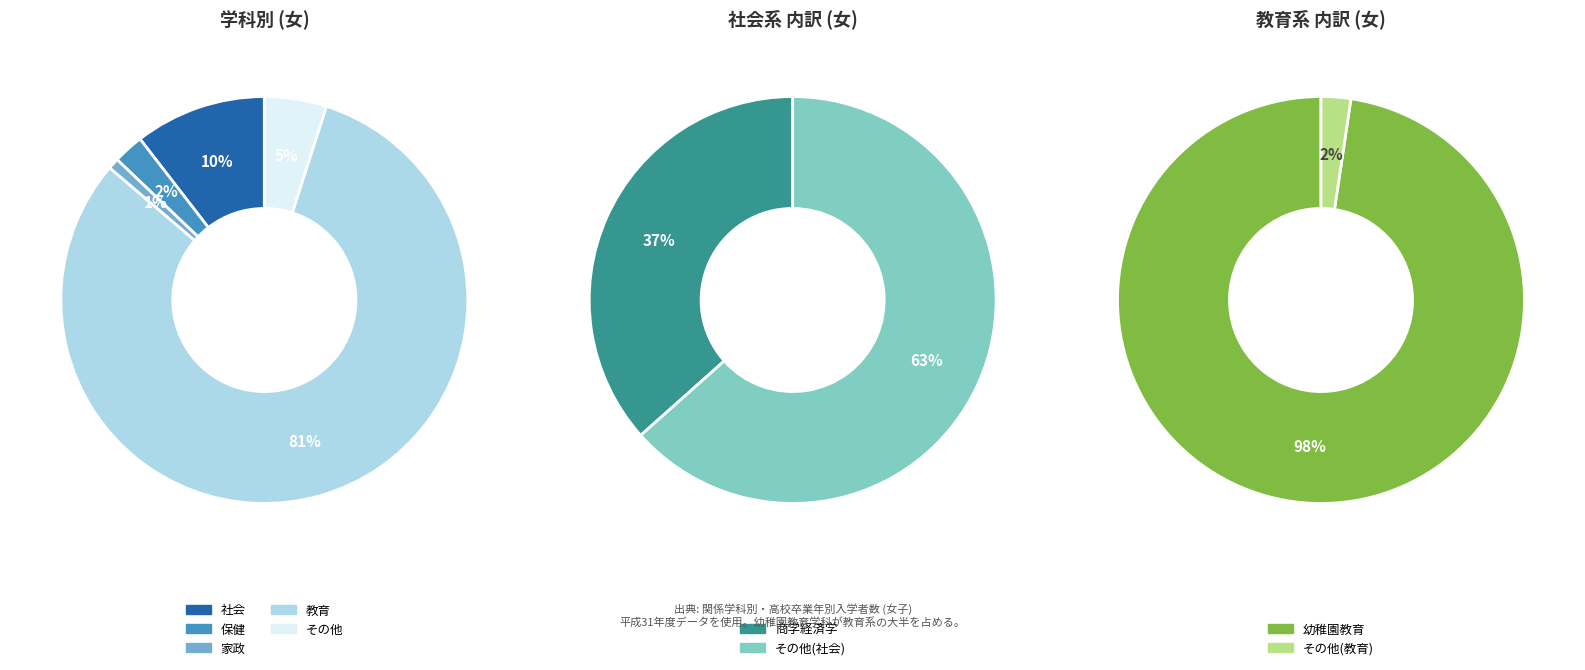

To the nearest percent, what portion does 社会 represent?

10%